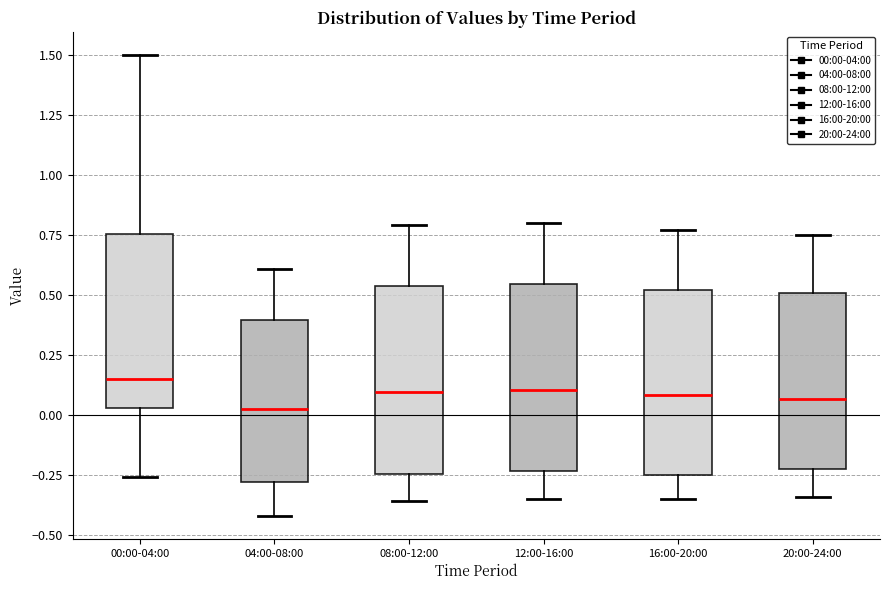

Reading left to right, read every box against the y-axis: the position of its median line, the range the box covers, and the ends of its whiskers. The values are not printed on the chart, so give them approximately, as read against the axis.

00:00-04:00: median 0.15, box 0.05 to 0.75, whiskers -0.25 to 1.50
04:00-08:00: median 0.05, box -0.30 to 0.40, whiskers -0.40 to 0.60
08:00-12:00: median 0.10, box -0.25 to 0.55, whiskers -0.35 to 0.80
12:00-16:00: median 0.10, box -0.25 to 0.55, whiskers -0.35 to 0.80
16:00-20:00: median 0.10, box -0.25 to 0.50, whiskers -0.35 to 0.75
20:00-24:00: median 0.05, box -0.20 to 0.50, whiskers -0.35 to 0.75